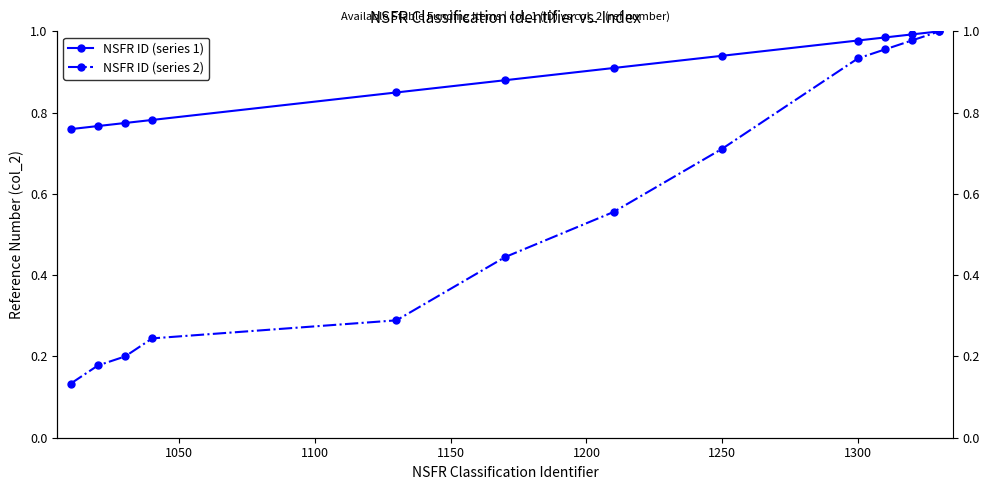

Rank the series by their average value, from highest to lowest.

NSFR ID (series 1), NSFR ID (series 2)